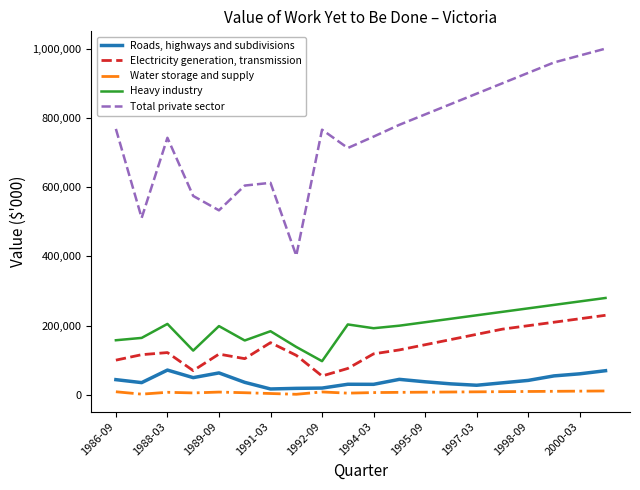

True or false: Heavy industry and Total private sector intersect in this chart.

False